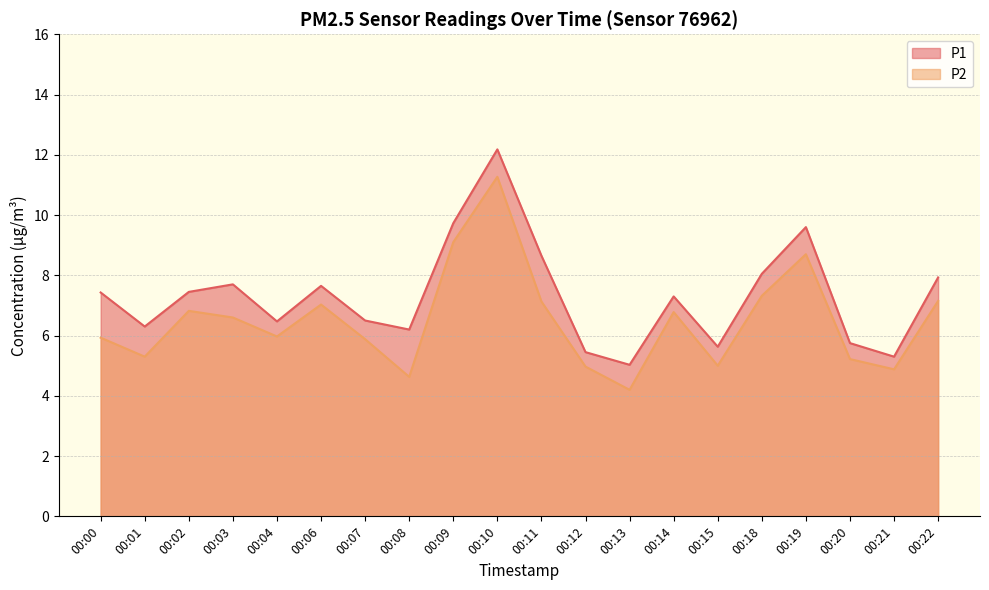

How many lines are shown in the chart?

2